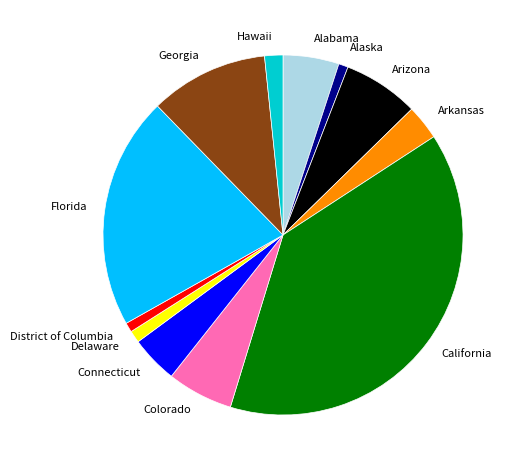

What is the largest slice in the pie chart?

California